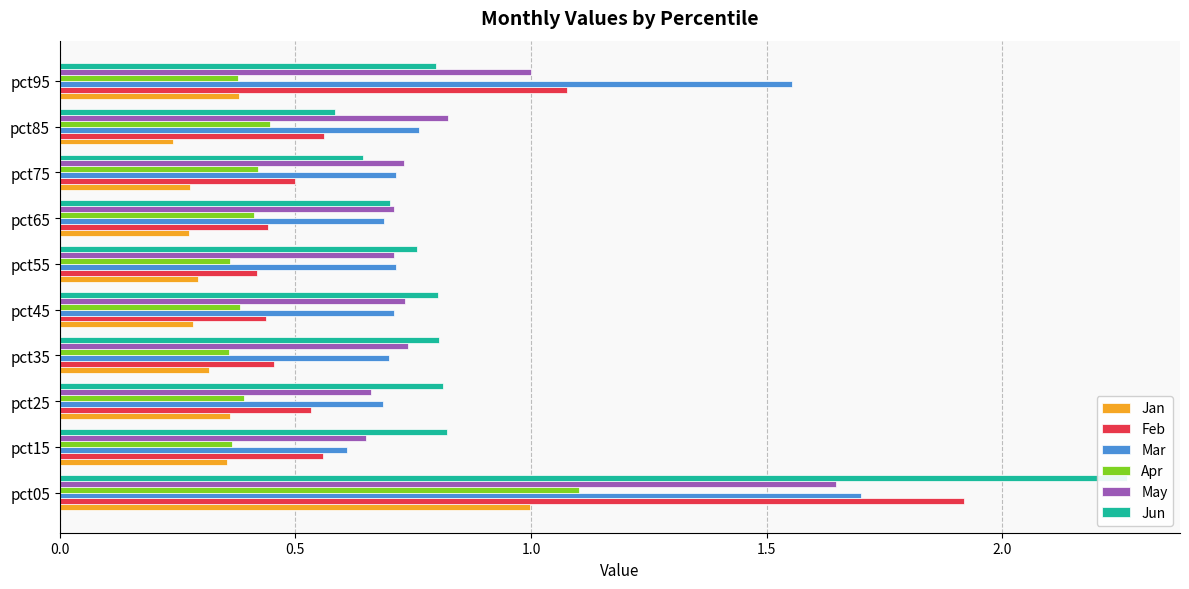

Is it true that Apr equals 0.4 at pct65?

True